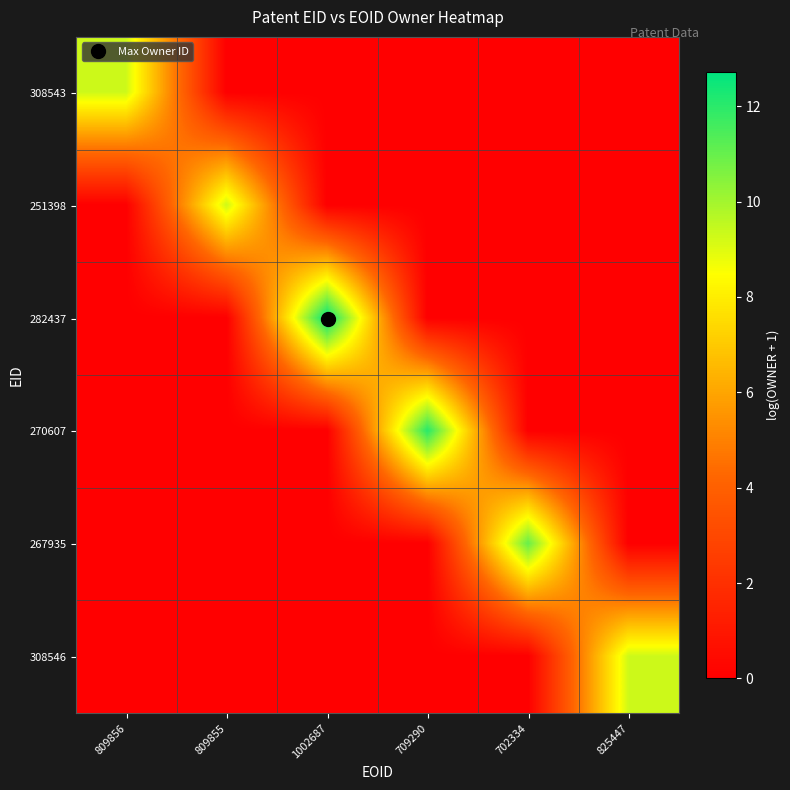

At which category is the sum across all series the highest?

1002687